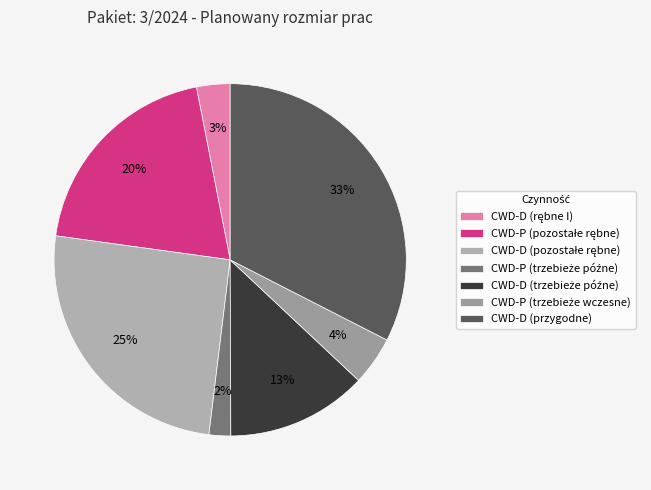

How many slices are in this pie chart?

7